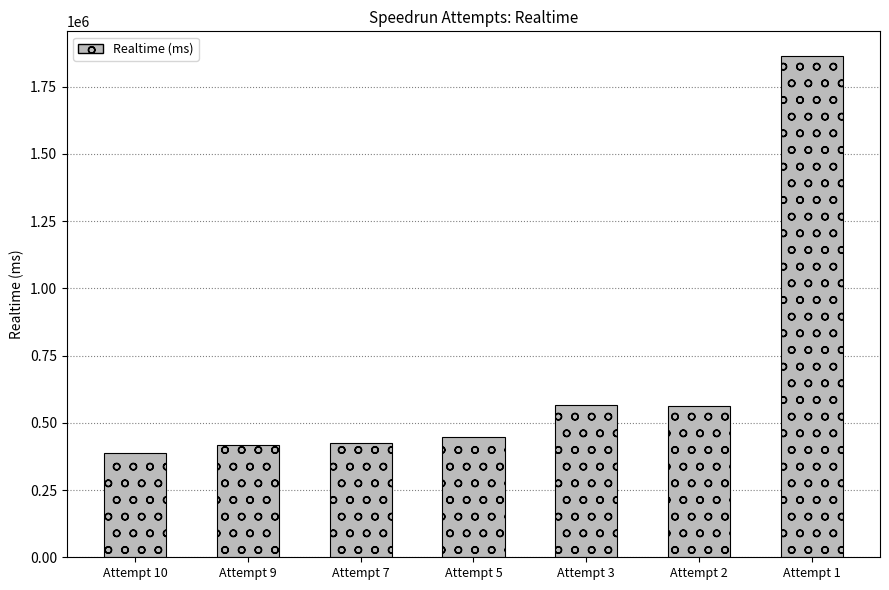

Is it true that the value at Attempt 7 is 426104?

True